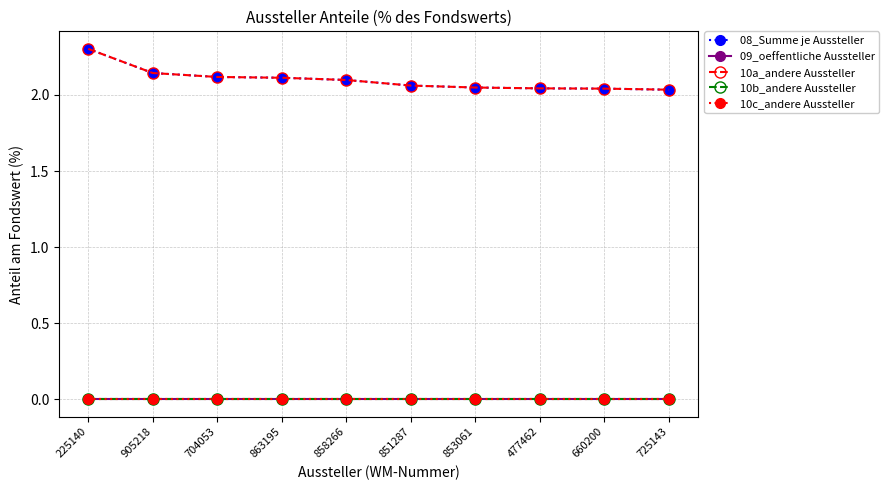

Which has a higher value, 905218 or 851287?

905218